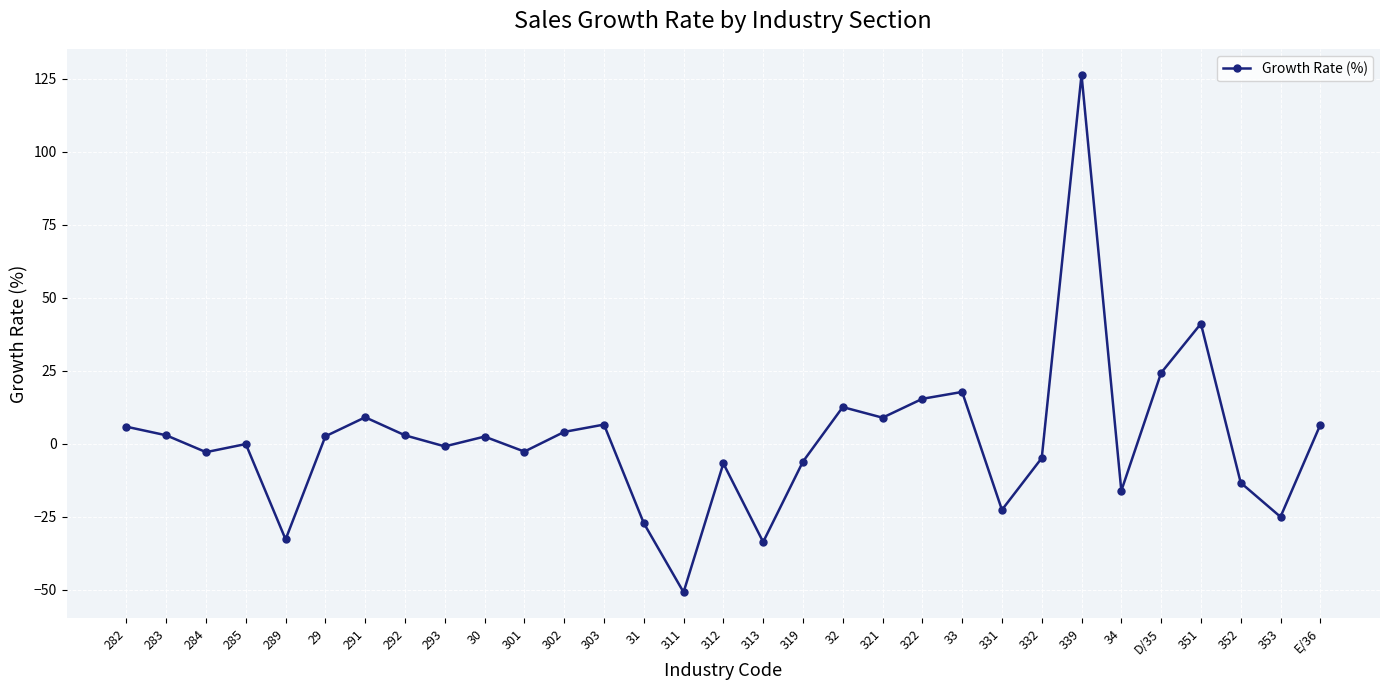

Where is the first local maximum?

285